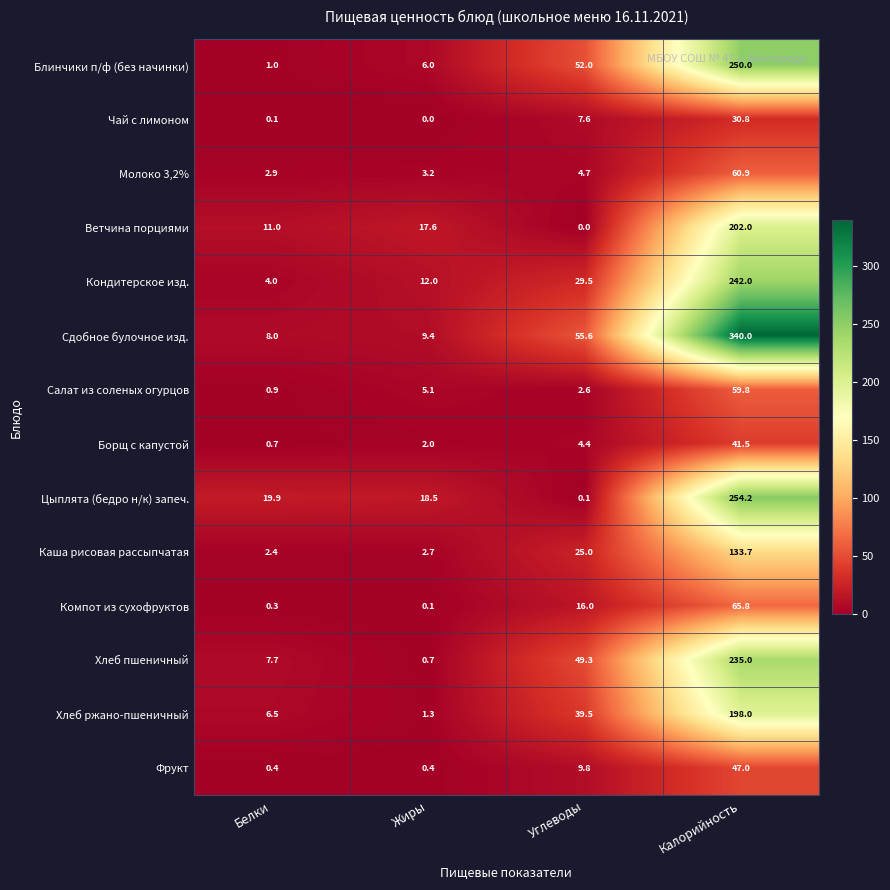

True or false: Борщ с капустой has a value of 0.7 at Белки.

True